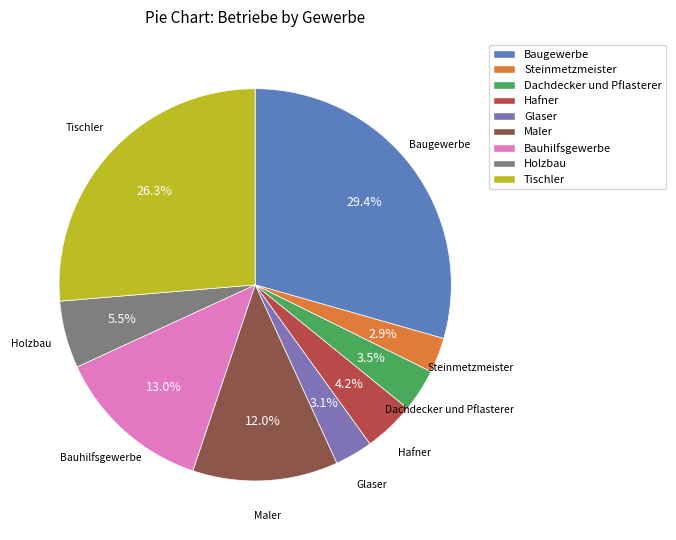

Combined, what portion of the pie is Dachdecker und Pflasterer and Hafner?

7.7%